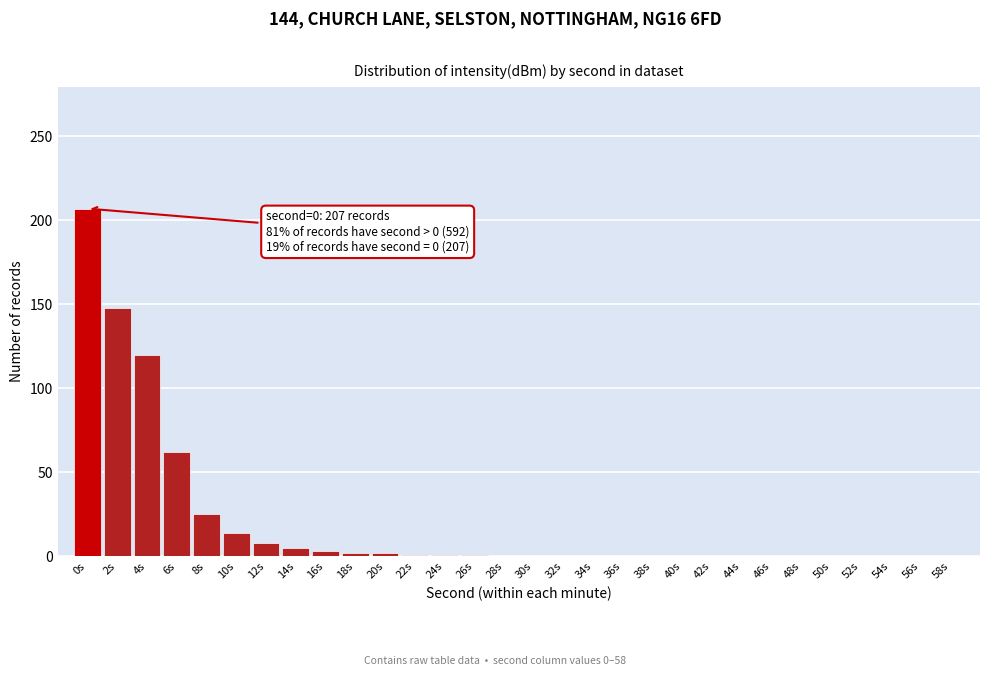

Where is the data nearest to the value 103?

4s